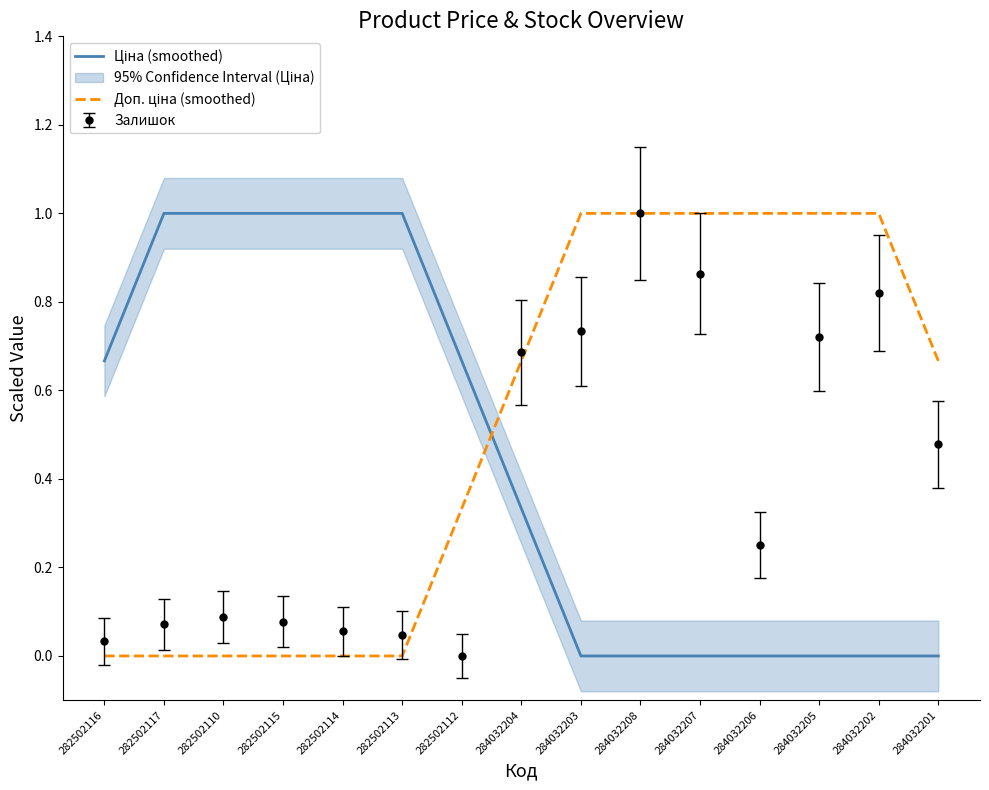

The Залишок series shows 1.1 at 284032203. True or false?

False